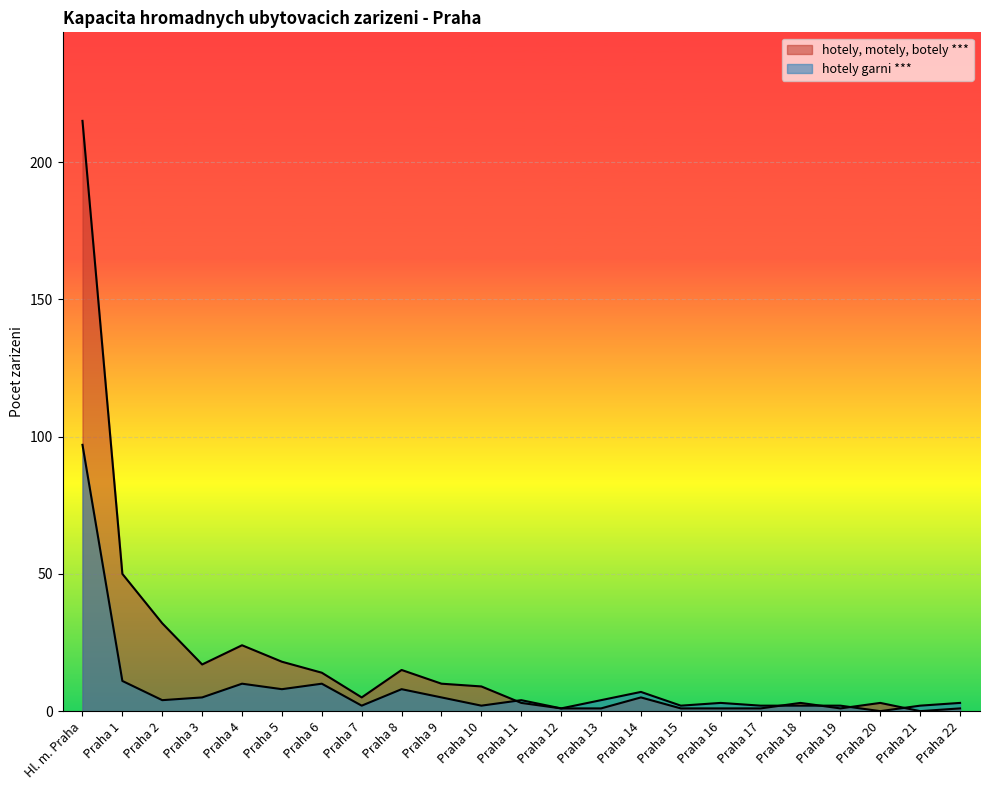

Is it true that hotely, motely, botely *** equals 10 at Praha 9?

True